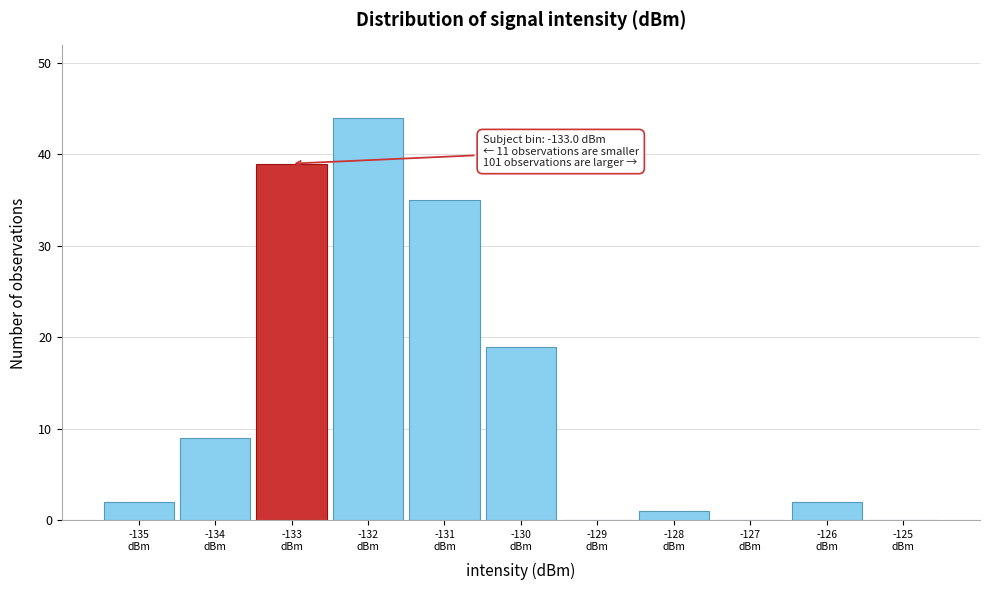

Which range on the x-axis has the tallest bar?

-132.5 to -131.5